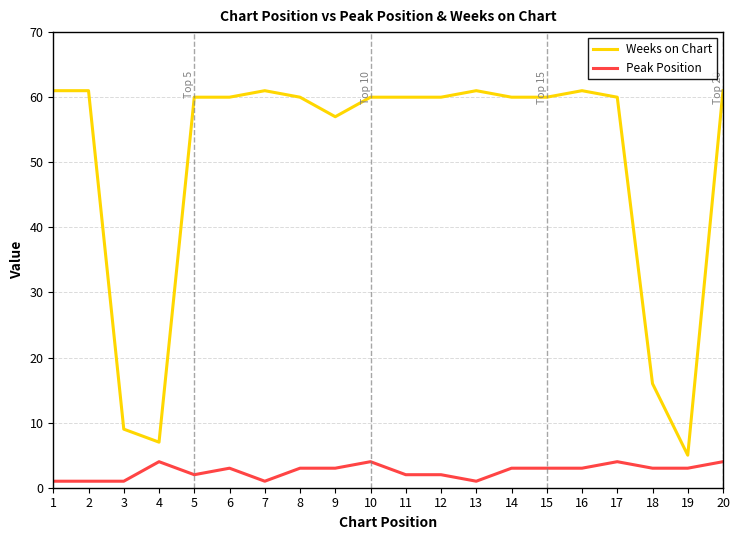

What is the sum of the Weeks on Chart values at 6 and 13?

121